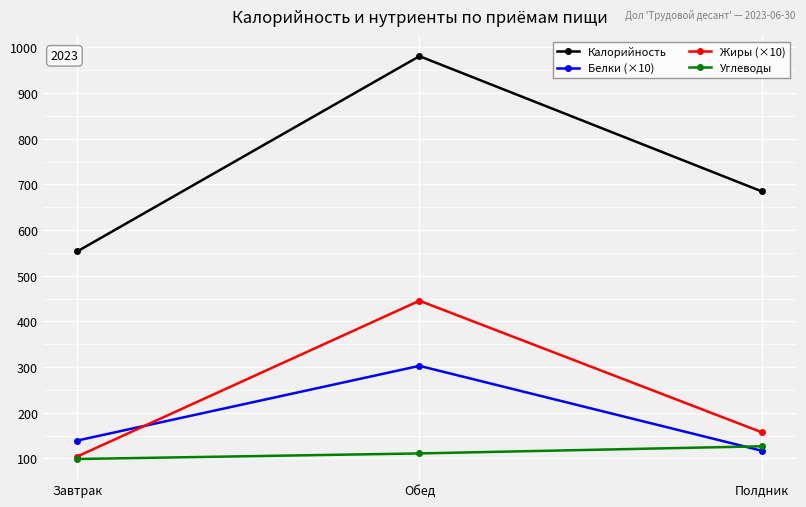

What is the label of the 2nd point from the right?

Обед